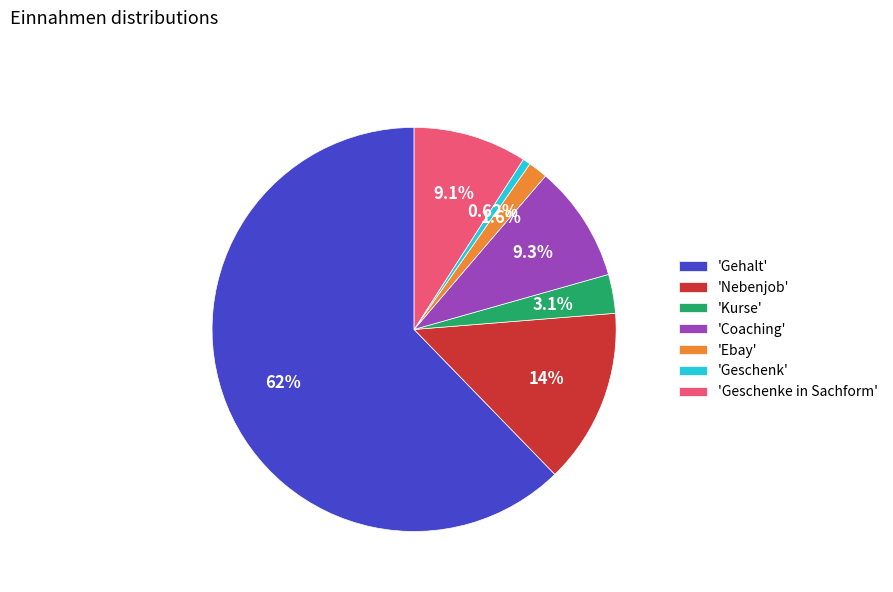

Which slice is the smallest?

'Geschenk'